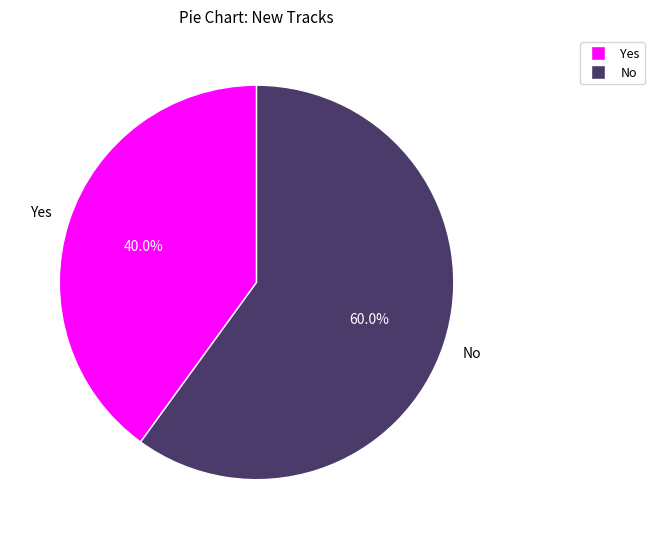

Is it true that Yes is 49% of the pie?

False